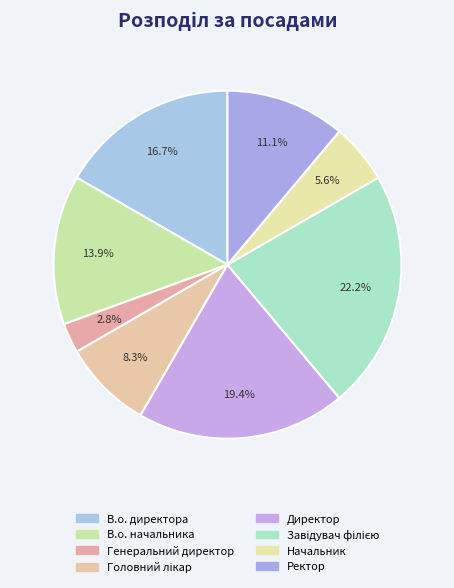

Is the sum of Головний лікар and Генеральний директор greater than half?

No